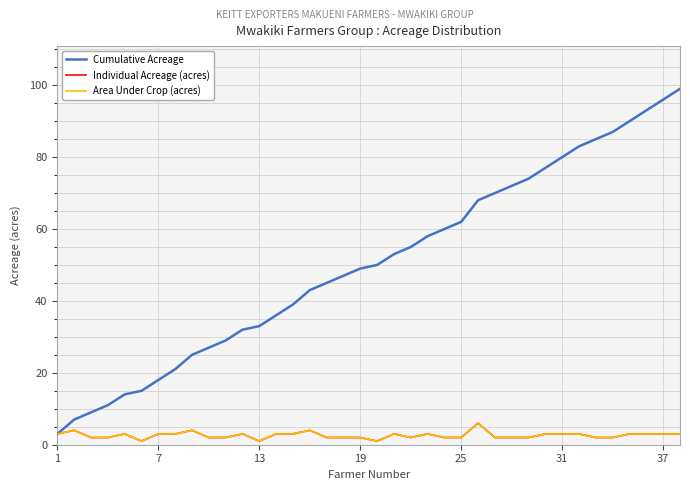

True or false: Cumulative Acreage and Individual Acreage (acres) intersect in this chart.

False